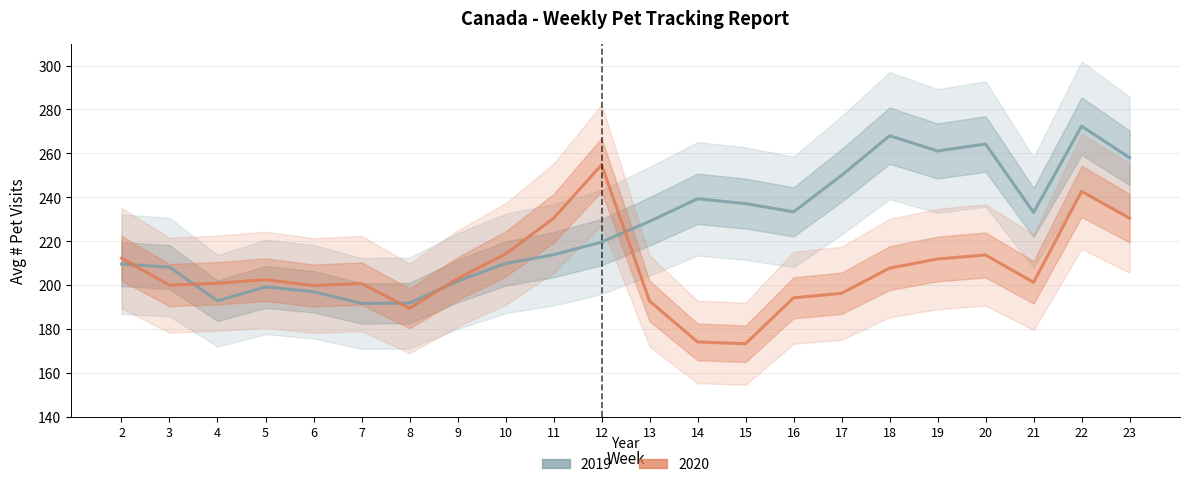

Which series ends up on top after the final intersection of 2020 and 2019?

2019